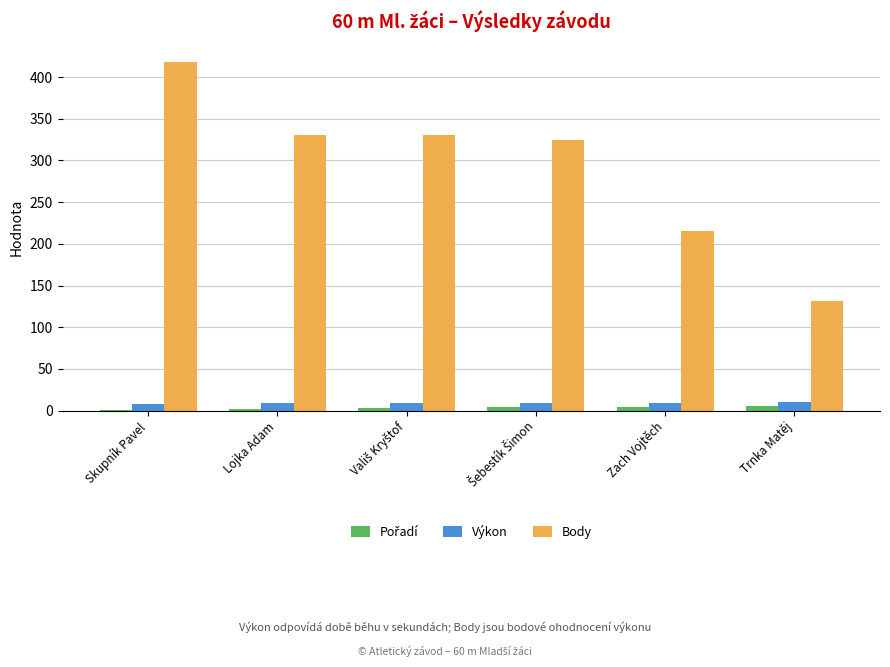

The Výkon series shows 9.4 at Zach Vojtěch. True or false?

True